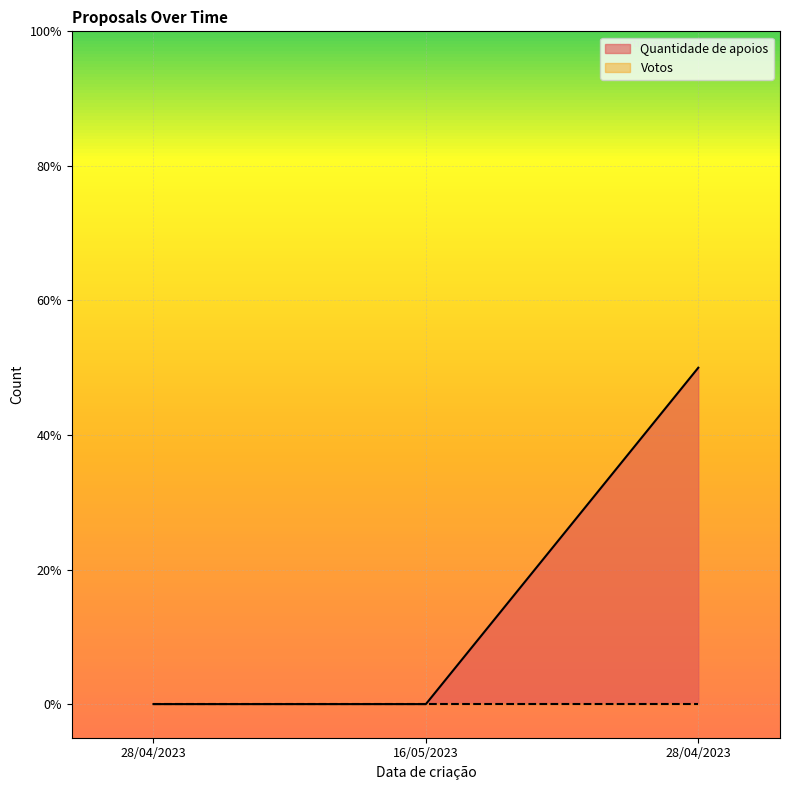

Between 28/04/2023 and 28/04/2023, which is larger?

28/04/2023